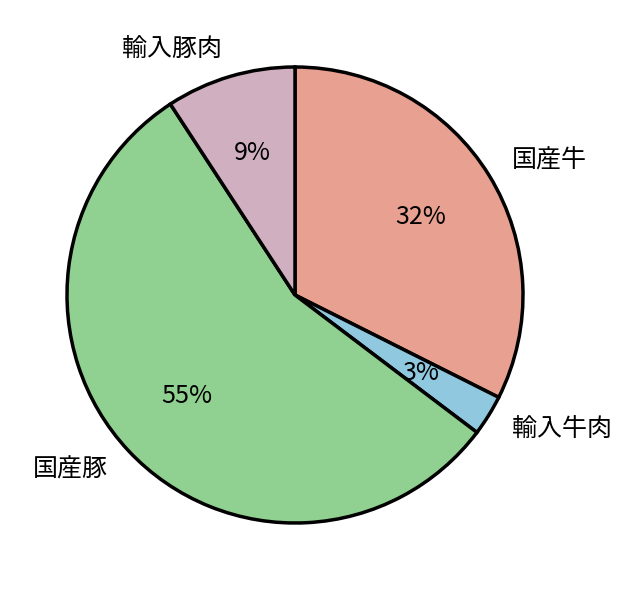

Do 国産牛 and 輸入豚肉 together represent more than half of the pie?

No